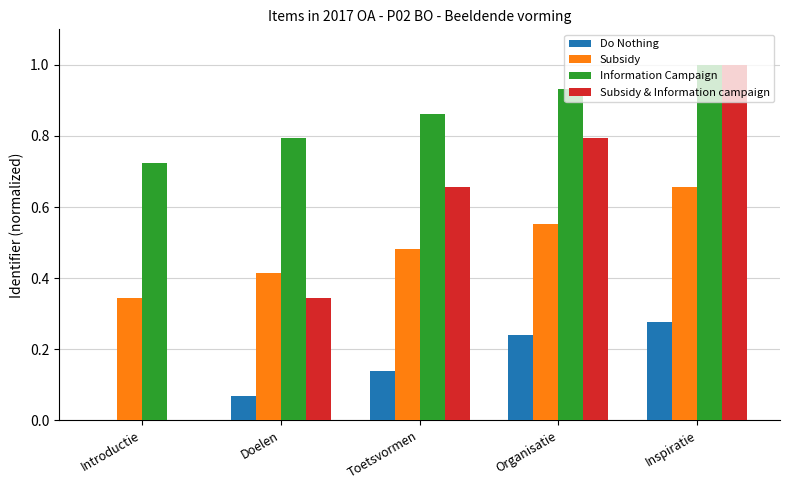

The Information Campaign series shows 0.4 at Doelen. True or false?

False